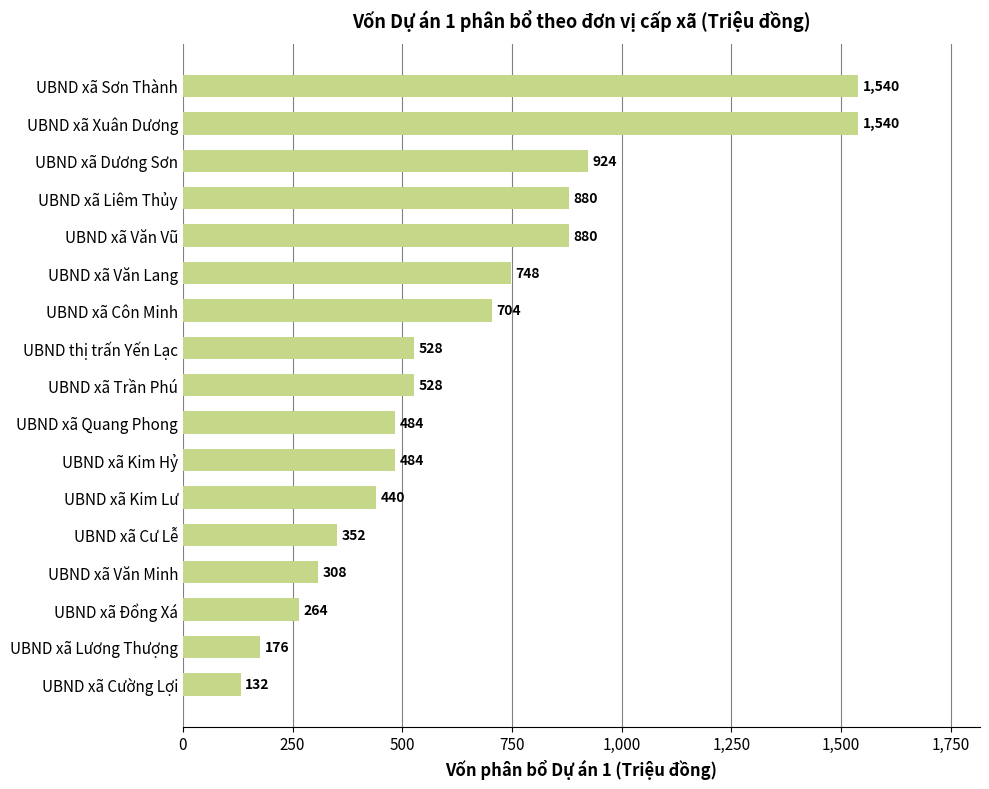

Which label corresponds to the smallest value in the chart?

UBND xã Cường Lợi